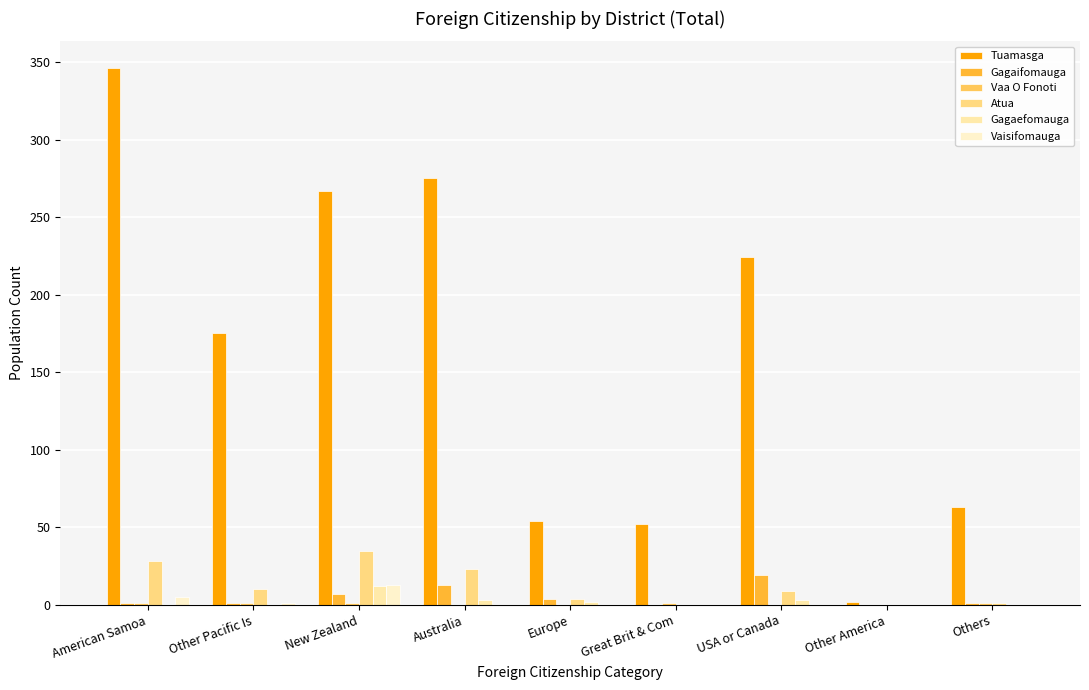

What is the label of the 9th bar from the right?

American Samoa